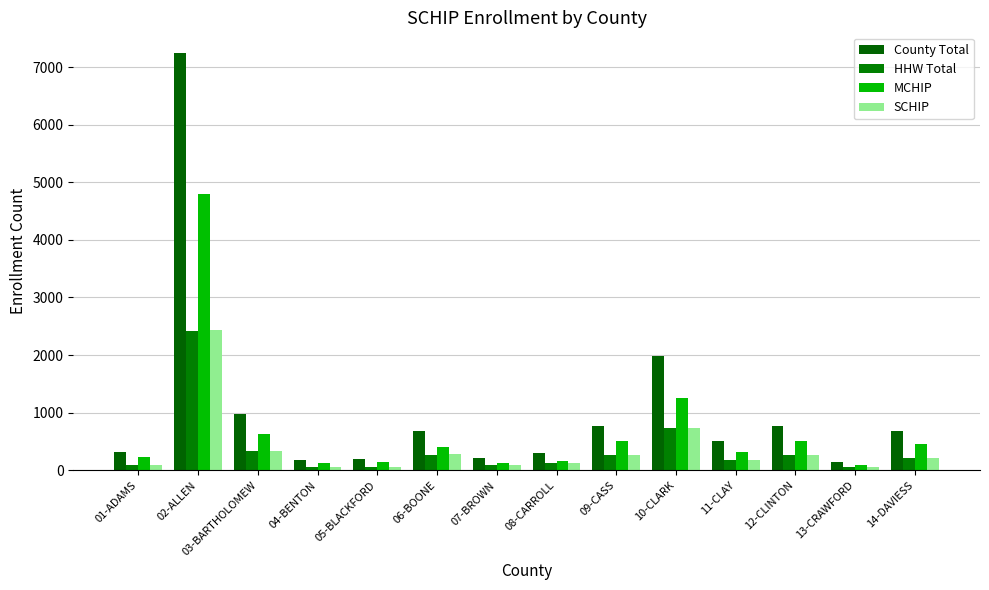

What position from the left is 11-CLAY?

11